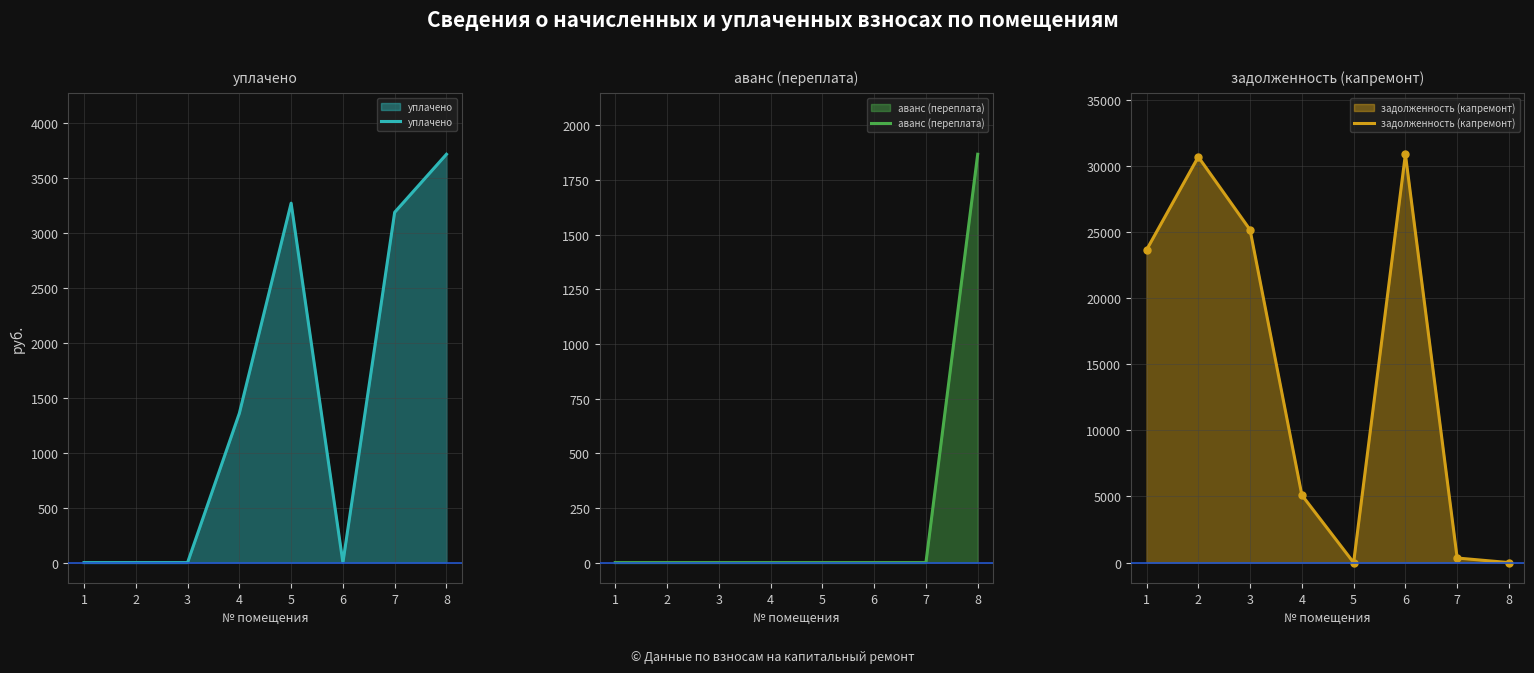

Is the value of уплачено at 1 greater than the value of аванс (переплата) at 2?

No